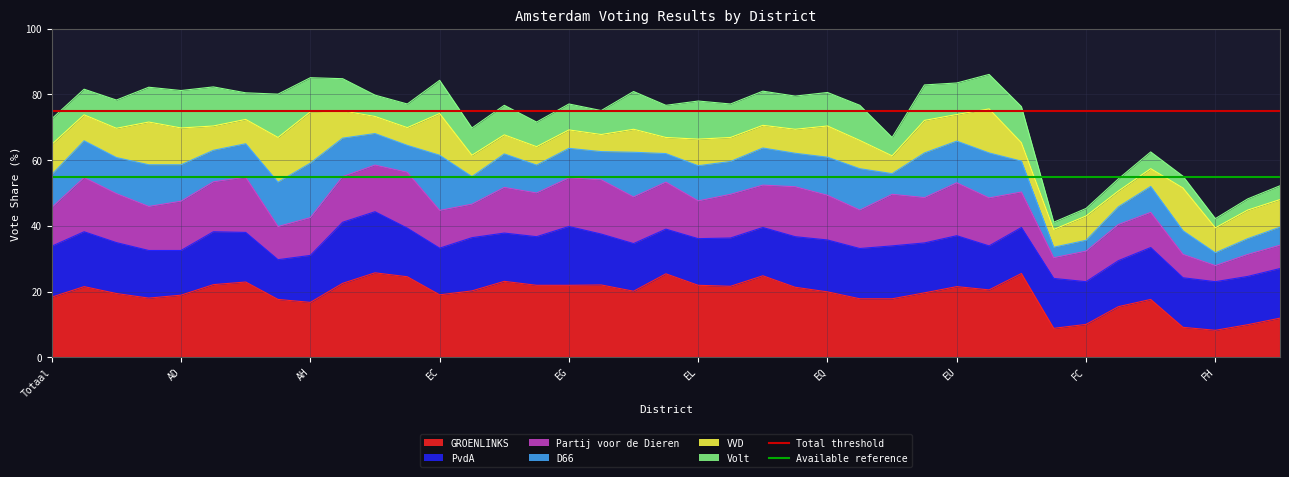

What value does the GROENLINKS series have at EL?

21.9